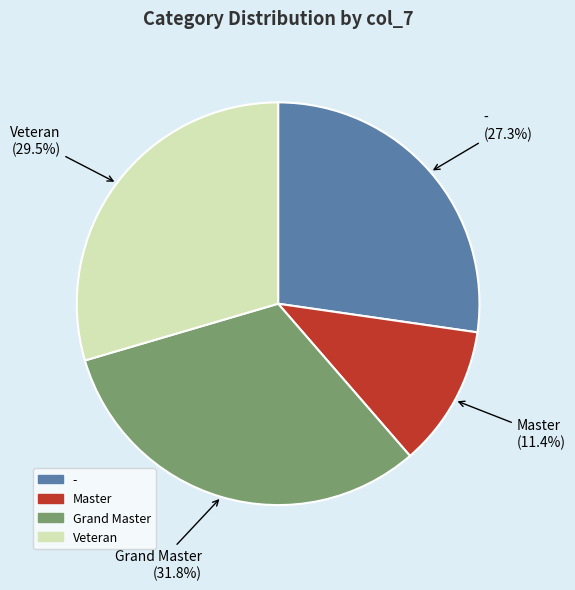

Which has a higher value, Master or -?

-